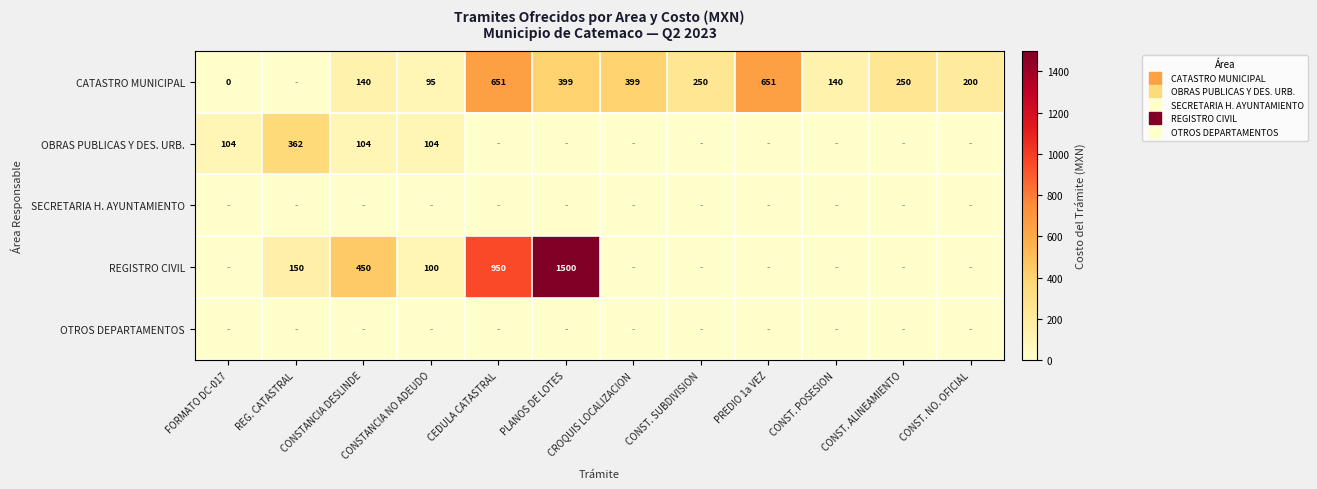

At how many categories does at least one series exceed 991?

1